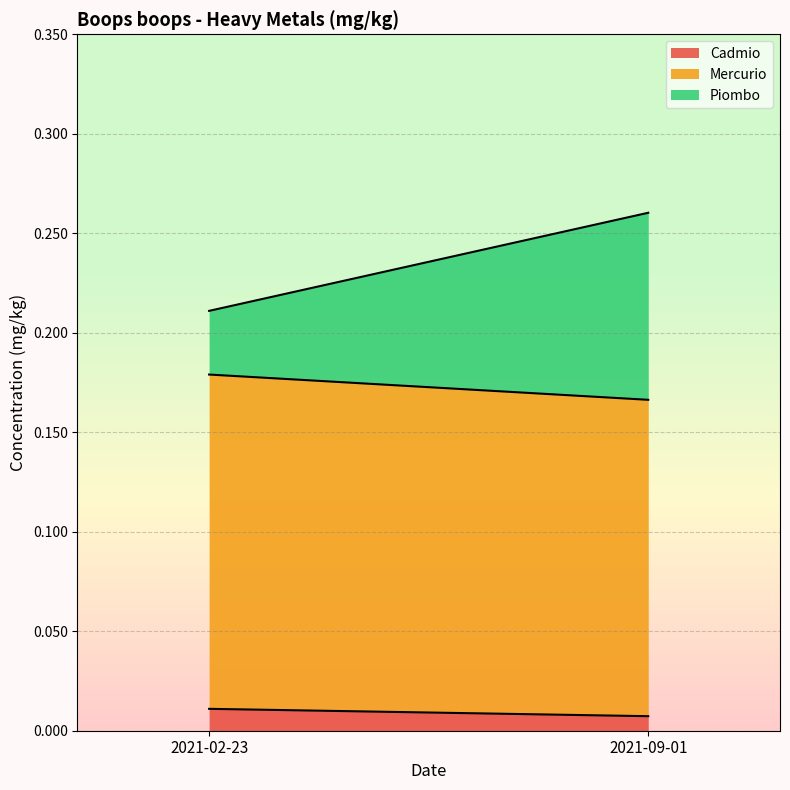

List the series in order of their overall mean, highest first.

Mercurio, Piombo, Cadmio